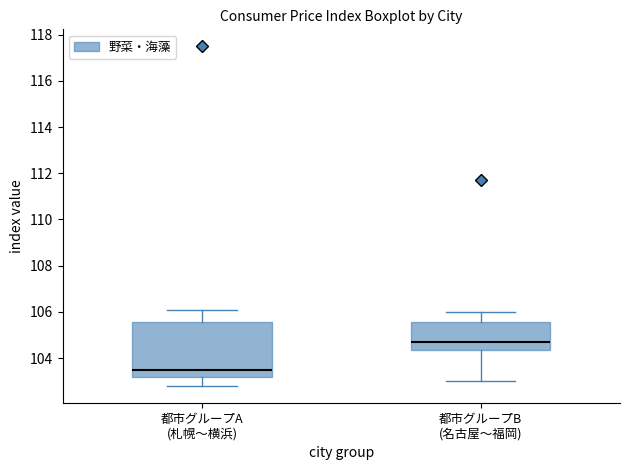

Which box's median line is the lowest?

都市グループA (札幌〜横浜)